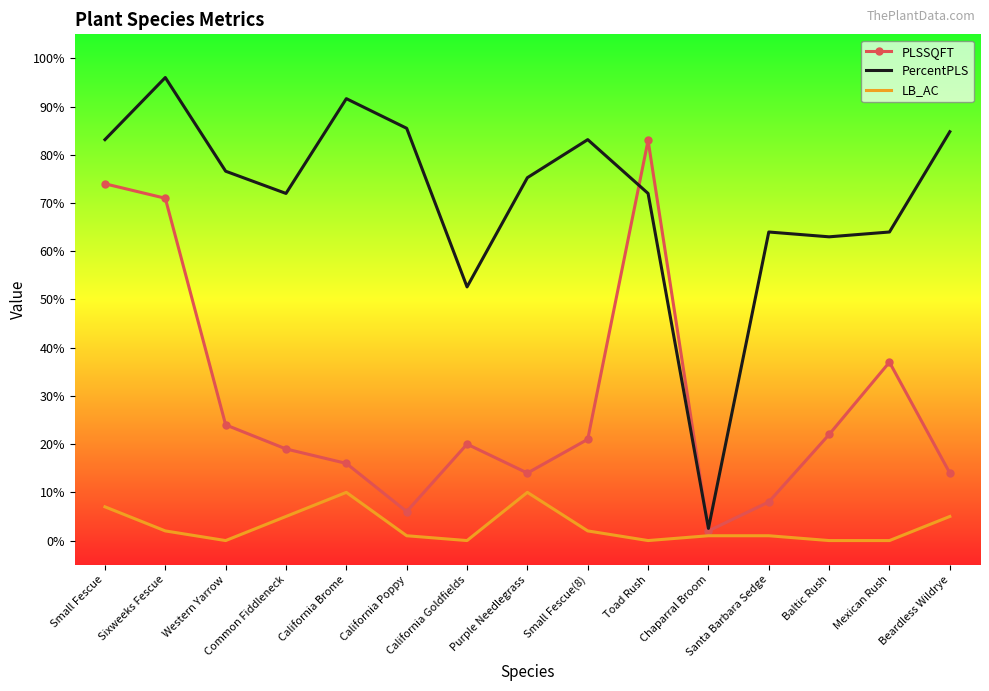

Which series has the largest total across all categories?

PercentPLS